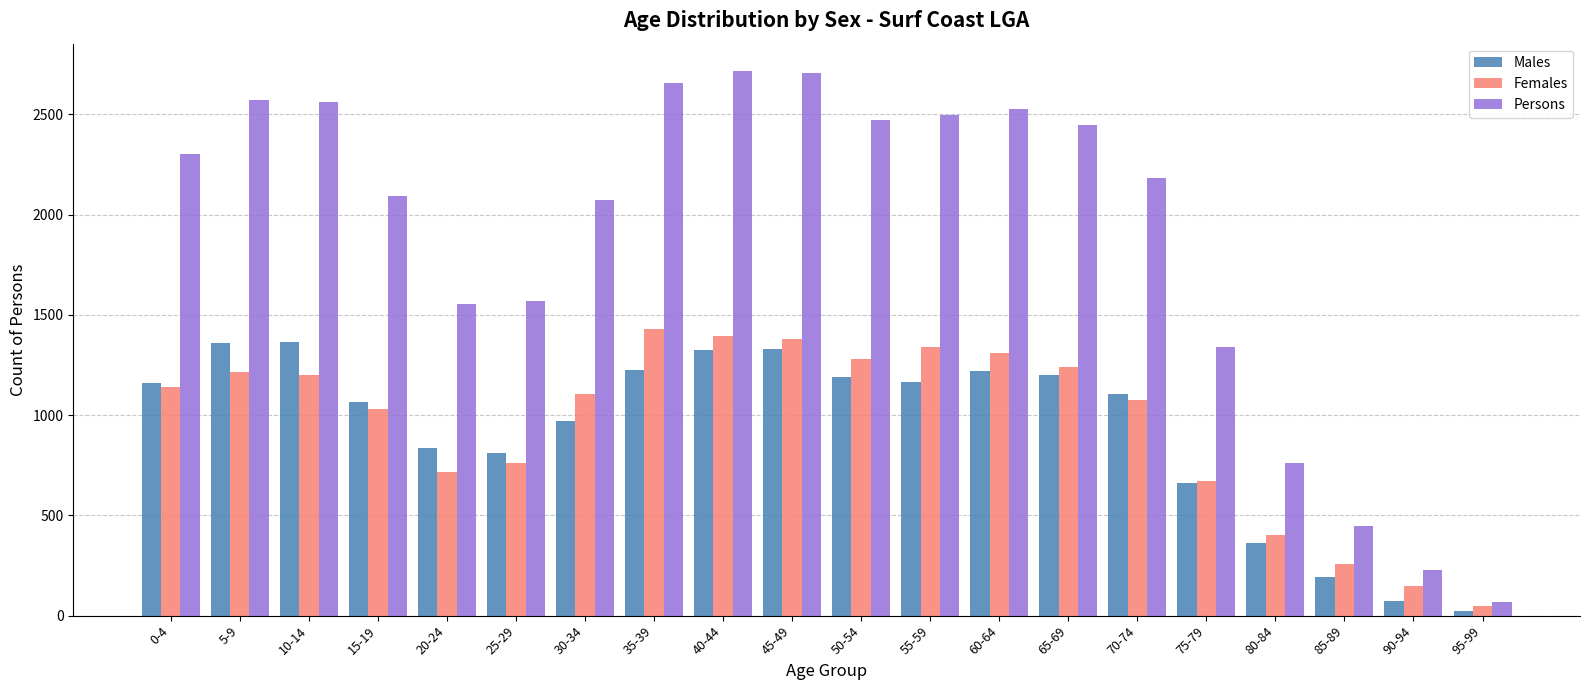

What is the label of the 16th bar from the left?

75-79